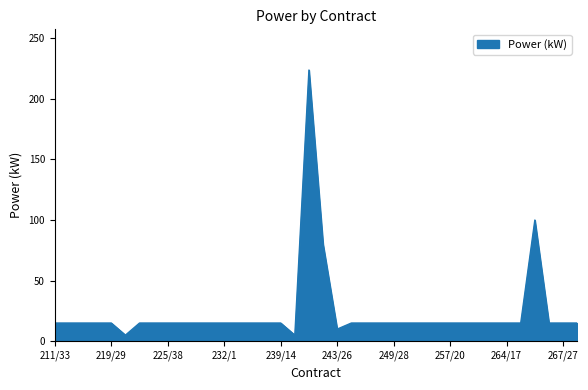

What is the difference between the maximum and minimum values?

218.8